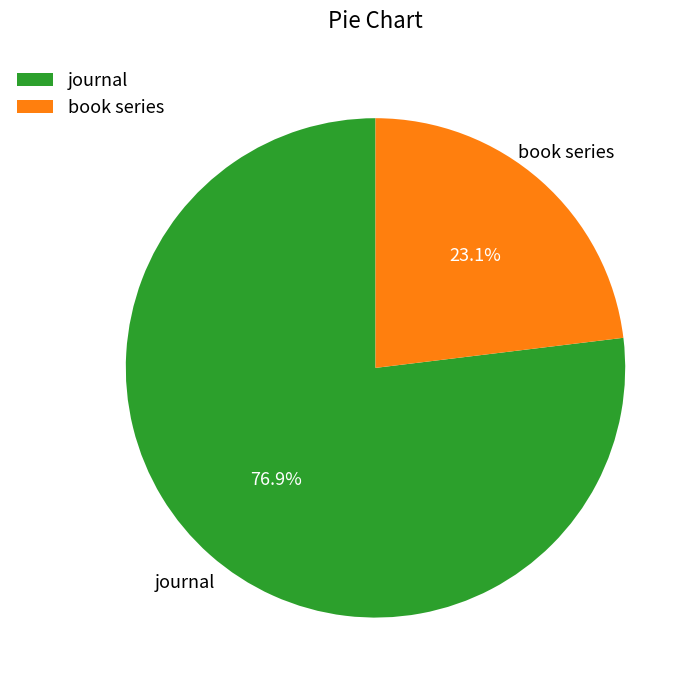

To the nearest percent, what is the combined percentage of book series and journal?

100%